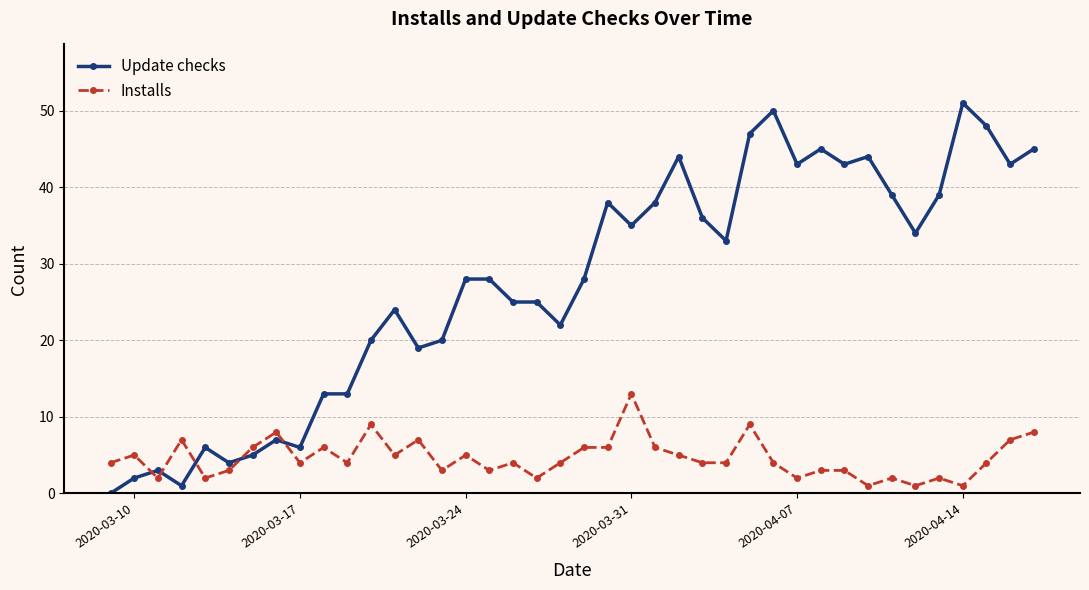

How many distinct data groups are displayed?

2